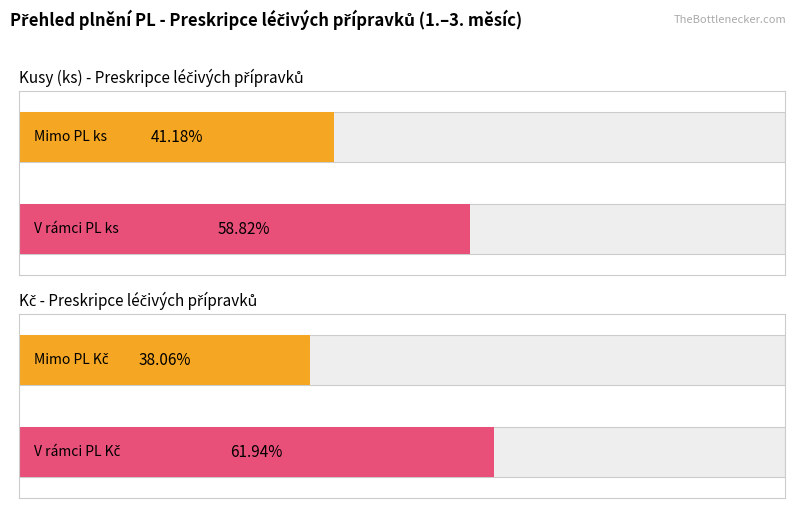

At how many categories does at least one series exceed 1580581?

1